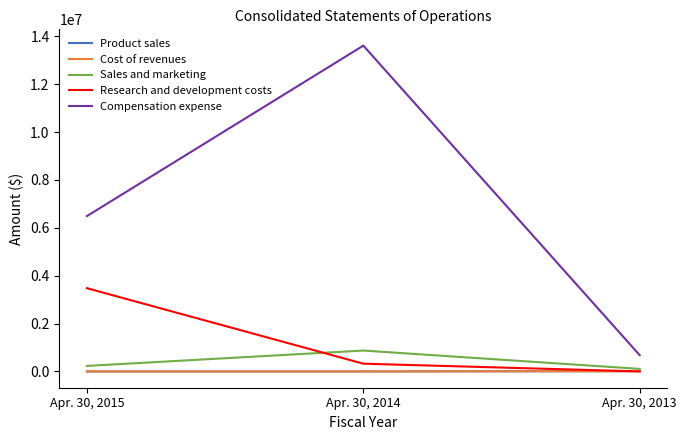

What is the difference between the maximum and minimum values in the Research and development costs series?

3476912